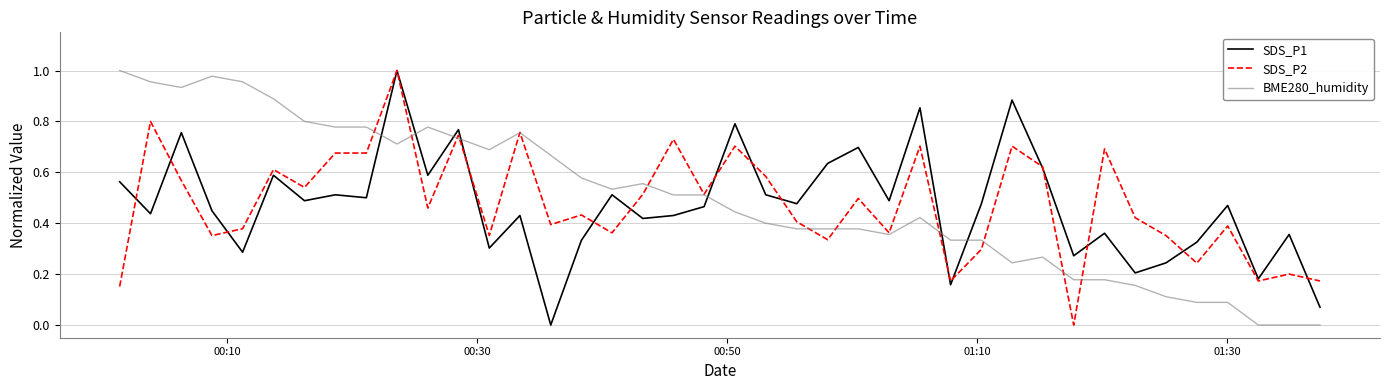

True or false: BME280_humidity and SDS_P1 intersect in this chart.

True